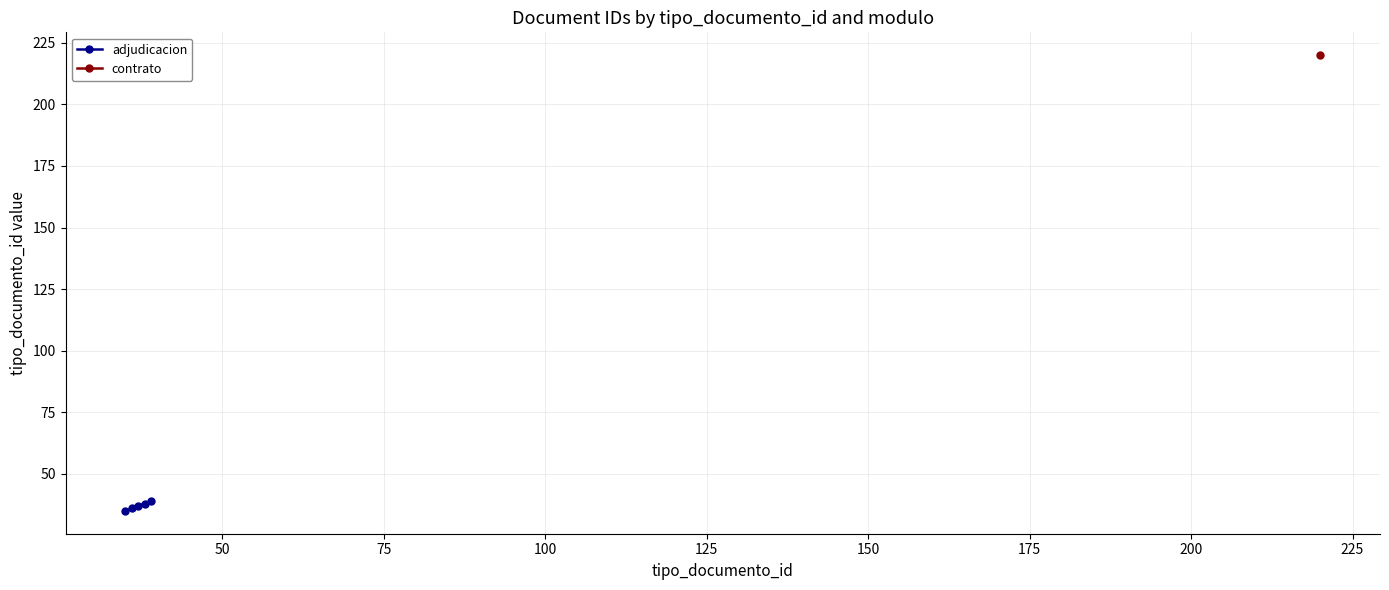

Which has a higher value, 25 or 75?

75